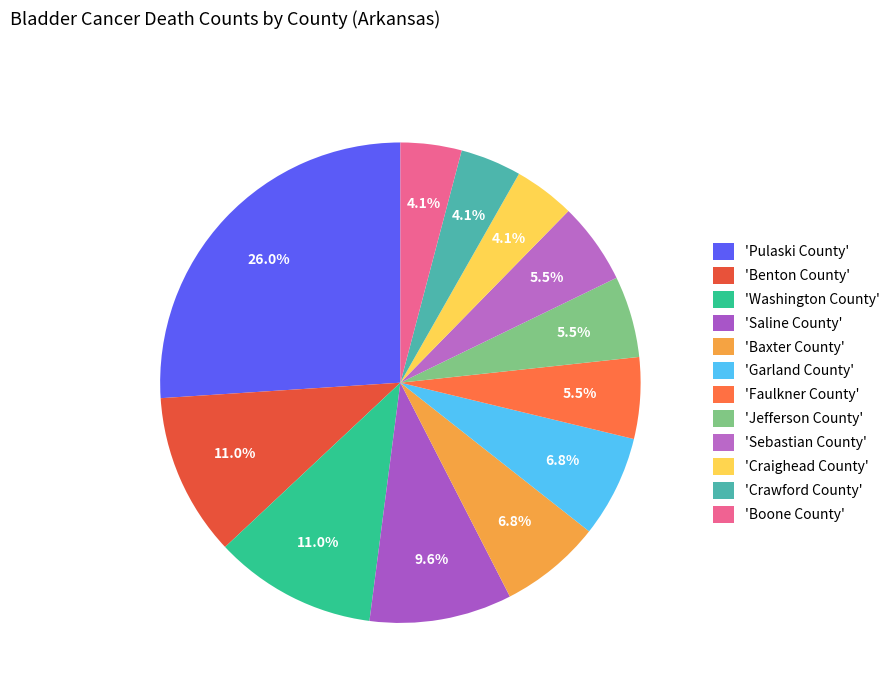

How many slices are in this pie chart?

12